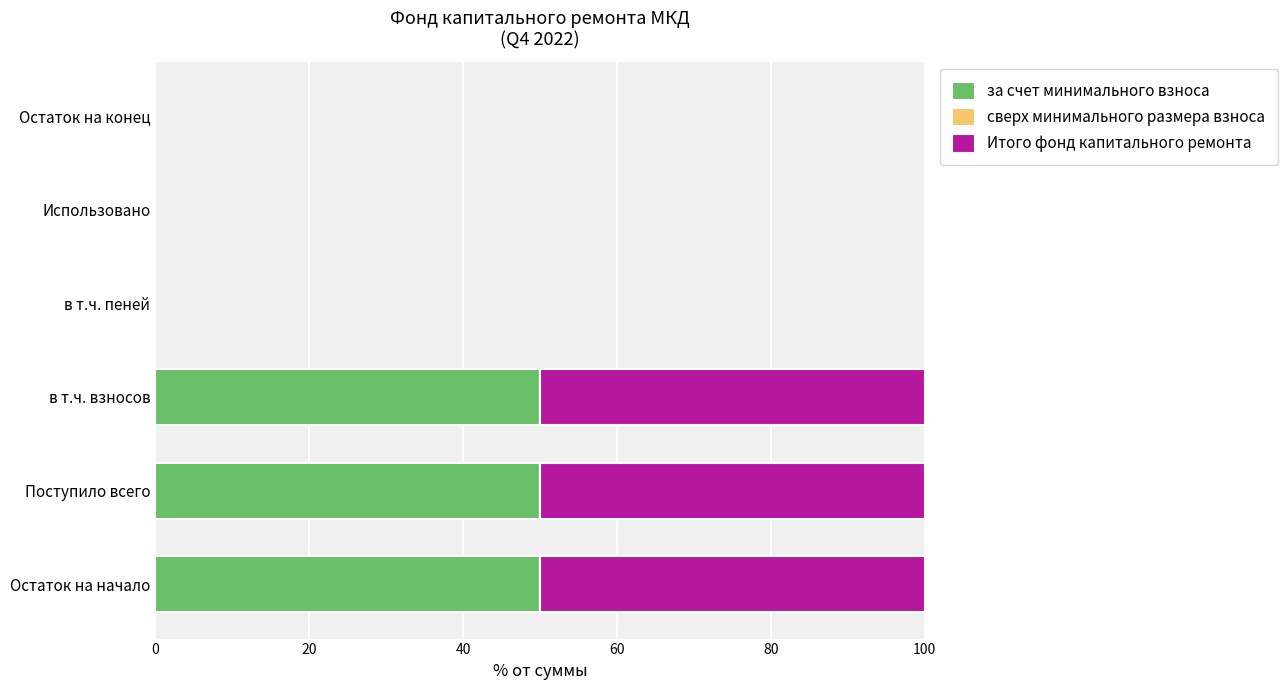

What is the sum of all за счет минимального взноса values?

150